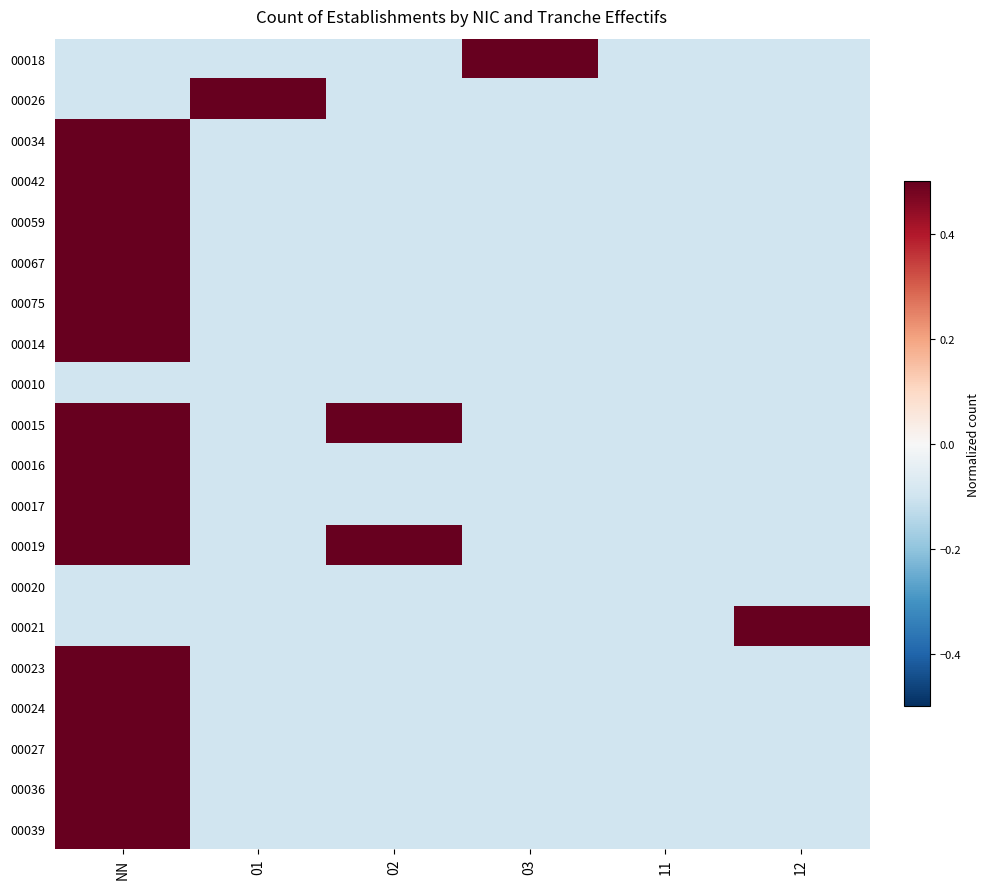

Reading left to right, extract all data points from this chart.

00018: NN=-0.1	01=-0.1	02=-0.1	03=0.5	11=-0.1	12=-0.1
00026: NN=-0.1	01=0.5	02=-0.1	03=-0.1	11=-0.1	12=-0.1
00034: NN=0.5	01=-0.1	02=-0.1	03=-0.1	11=-0.1	12=-0.1
00042: NN=0.5	01=-0.1	02=-0.1	03=-0.1	11=-0.1	12=-0.1
00059: NN=0.5	01=-0.1	02=-0.1	03=-0.1	11=-0.1	12=-0.1
00067: NN=0.5	01=-0.1	02=-0.1	03=-0.1	11=-0.1	12=-0.1
00075: NN=0.5	01=-0.1	02=-0.1	03=-0.1	11=-0.1	12=-0.1
00014: NN=0.5	01=-0.1	02=-0.1	03=-0.1	11=-0.1	12=-0.1
00010: NN=-0.1	01=-0.1	02=-0.1	03=-0.1	11=-0.1	12=-0.1
00015: NN=0.5	01=-0.1	02=0.5	03=-0.1	11=-0.1	12=-0.1
00016: NN=0.5	01=-0.1	02=-0.1	03=-0.1	11=-0.1	12=-0.1
00017: NN=0.5	01=-0.1	02=-0.1	03=-0.1	11=-0.1	12=-0.1
00019: NN=0.5	01=-0.1	02=0.5	03=-0.1	11=-0.1	12=-0.1
00020: NN=-0.1	01=-0.1	02=-0.1	03=-0.1	11=-0.1	12=-0.1
00021: NN=-0.1	01=-0.1	02=-0.1	03=-0.1	11=-0.1	12=0.5
00023: NN=0.5	01=-0.1	02=-0.1	03=-0.1	11=-0.1	12=-0.1
00024: NN=0.5	01=-0.1	02=-0.1	03=-0.1	11=-0.1	12=-0.1
00027: NN=0.5	01=-0.1	02=-0.1	03=-0.1	11=-0.1	12=-0.1
00036: NN=0.5	01=-0.1	02=-0.1	03=-0.1	11=-0.1	12=-0.1
00039: NN=0.5	01=-0.1	02=-0.1	03=-0.1	11=-0.1	12=-0.1